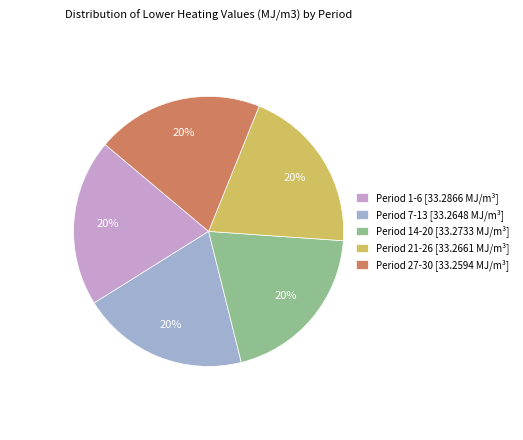

To the nearest percent, what percentage of the pie is Period 7-13 [33.2648 MJ/m³]?

20%